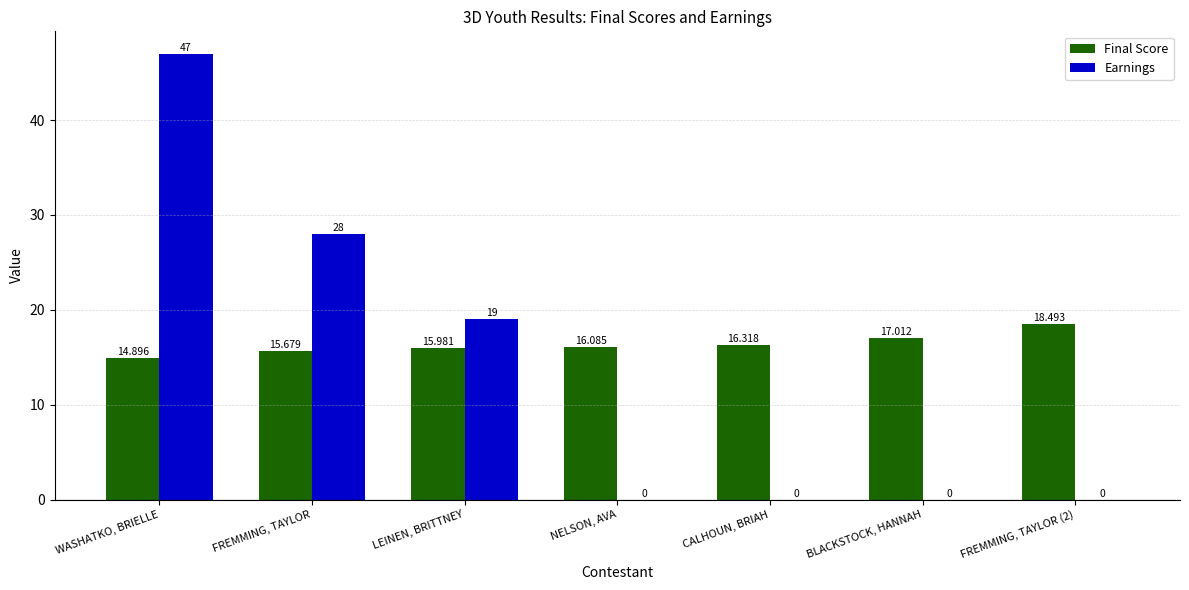

What is the sum of all Final Score values?

114.5